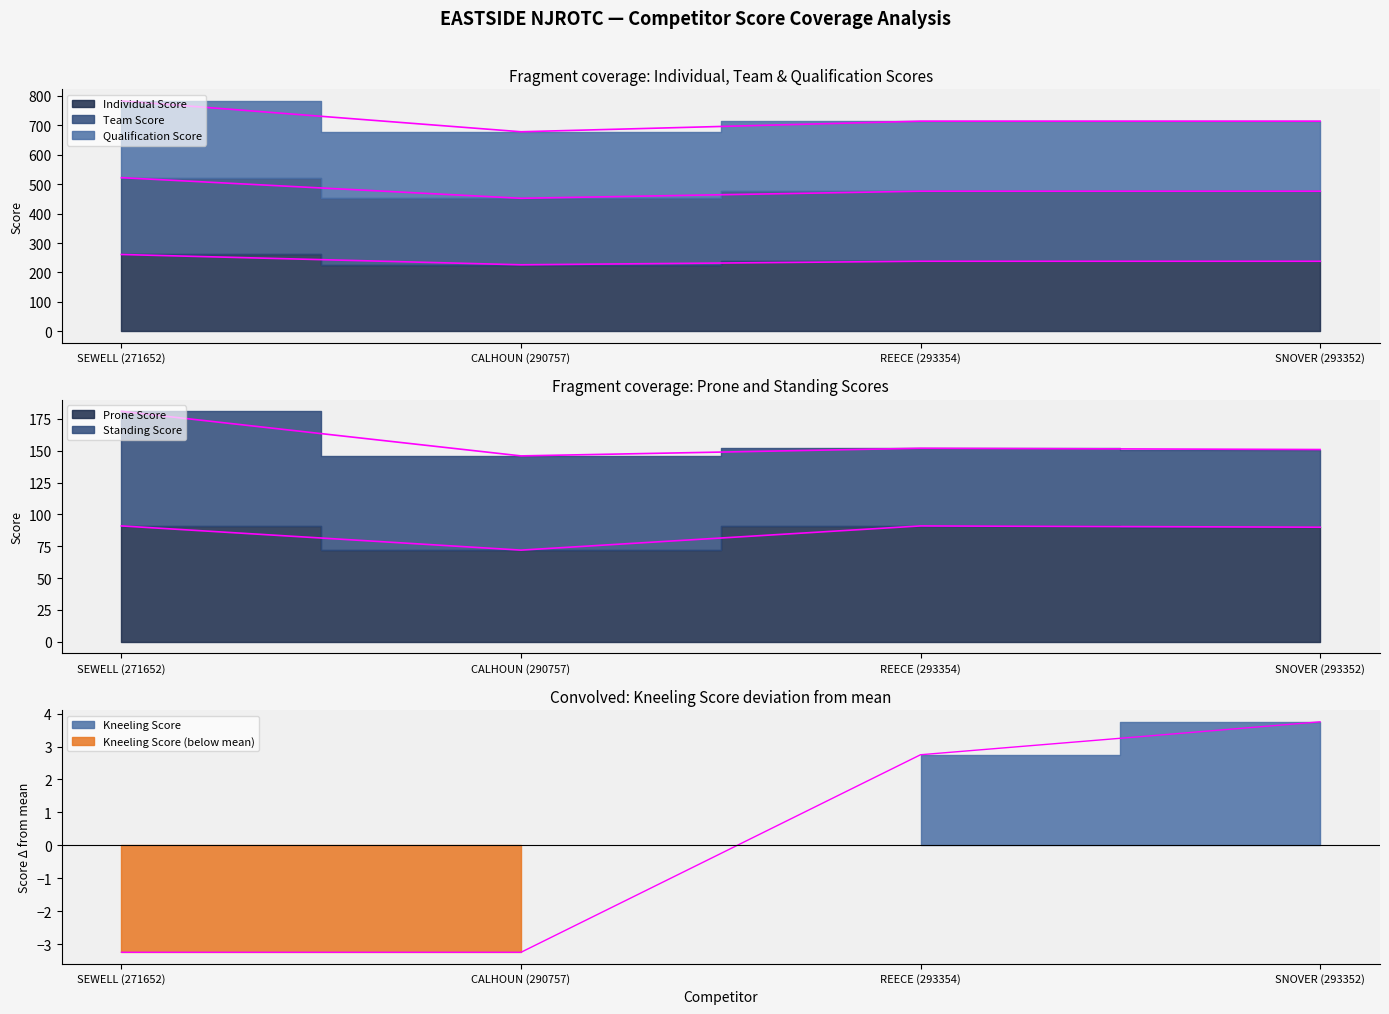

Which category has the highest value in the Kneeling Score series?

SNOVER (293352)